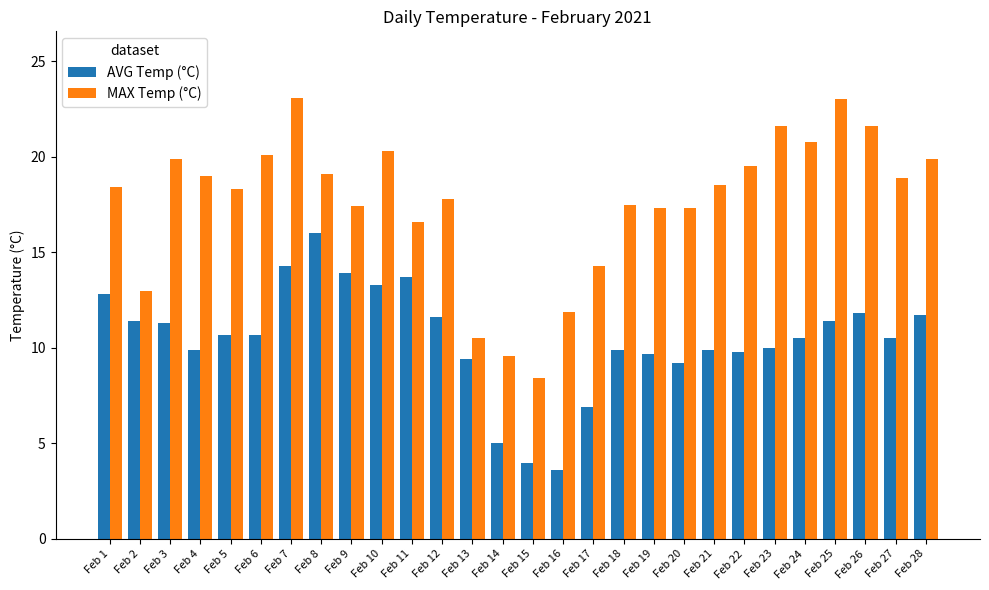

Count the number of categories in the chart.

28